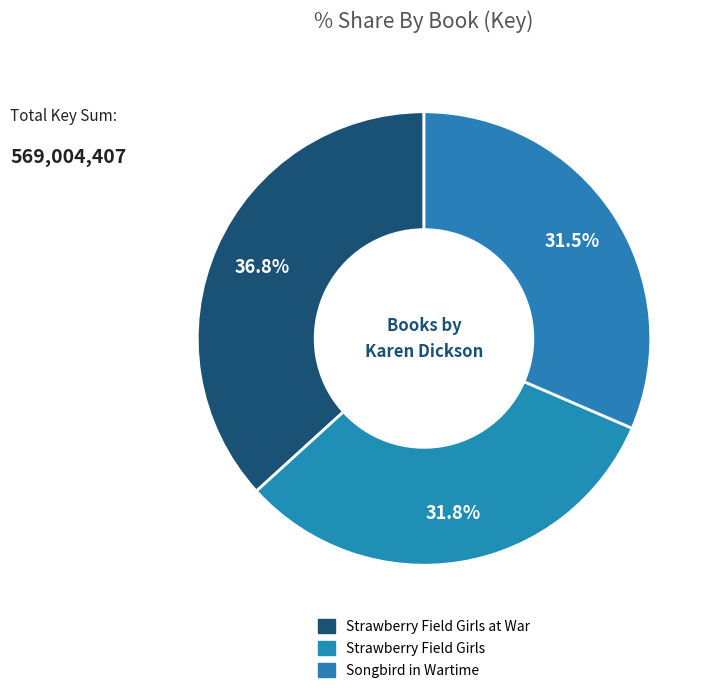

How many slices are in this pie chart?

3